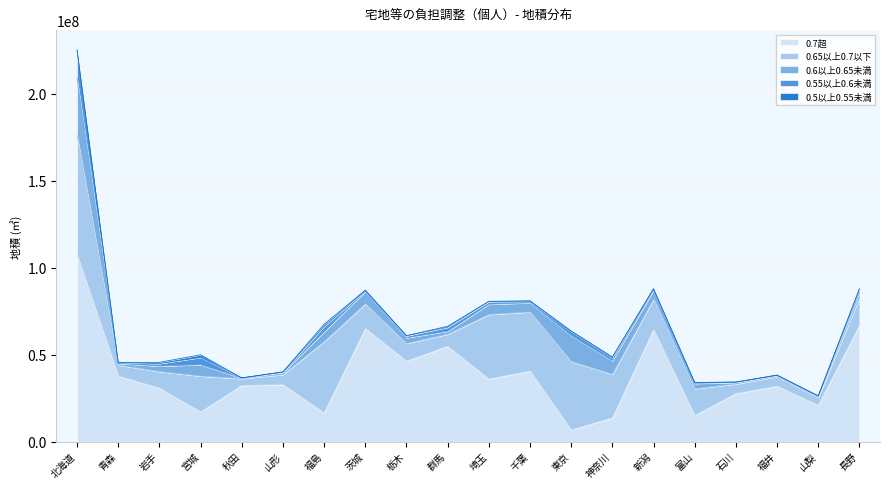

What is the spread (max minus min) of values at 石川?

34247948